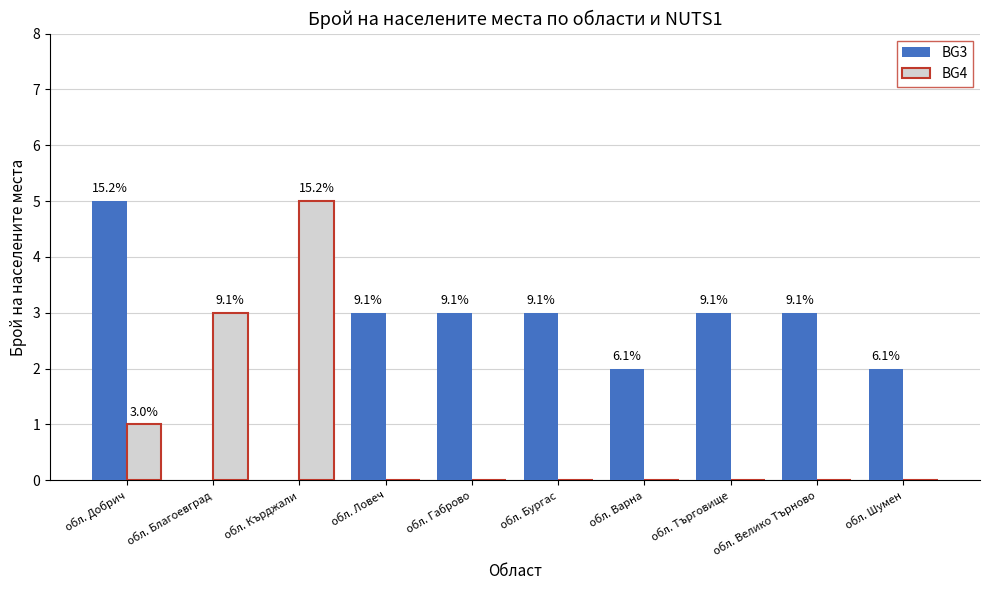

Which series changed the most between обл. Добрич and обл. Благоевград?

BG3